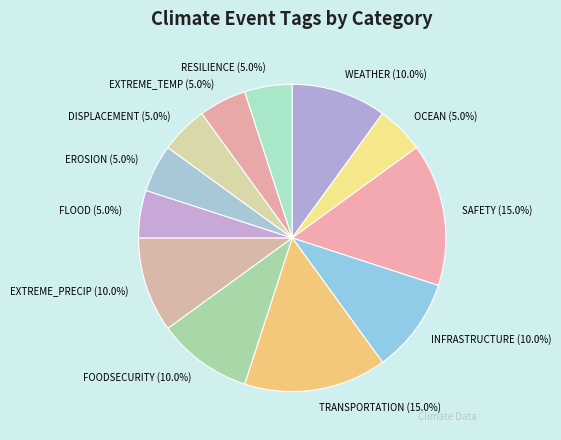

Is it true that FLOOD is 5% of the pie?

True